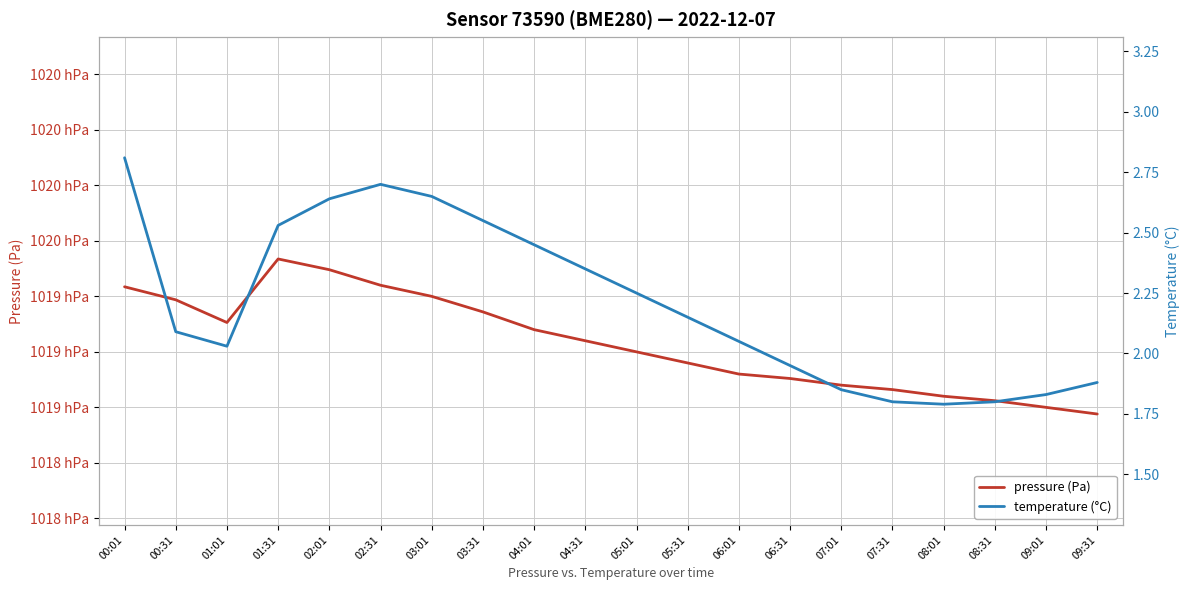

Reading right to left, extract all data points from this chart.

pressure (Pa): 101872.0	101875.0	101878.0	101880.0	101883.0	101885.0	101888.0	101890.0	101895.0	101900.0	101905.0	101910.0	101918.0	101925.0	101930.0	101937.0	101941.8	101913.2	101923.4	101929.3
temperature (°C): 1.9	1.8	1.8	1.8	1.8	1.9	1.9	2.0	2.1	2.2	2.4	2.5	2.5	2.6	2.7	2.6	2.5	2.0	2.1	2.8